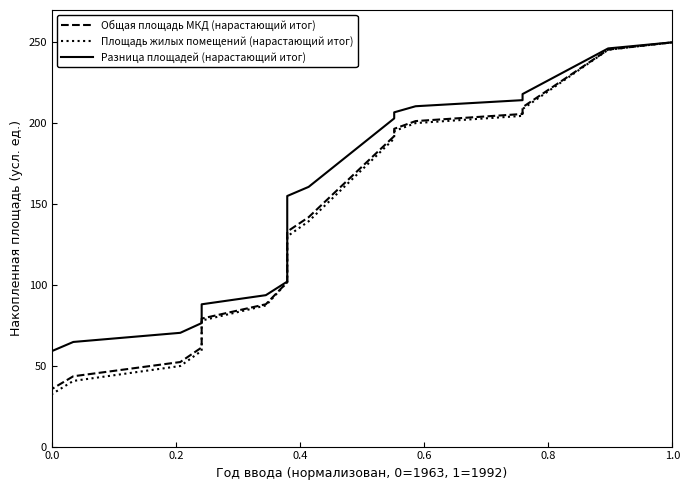

Does the chart display data point markers on the line(s)?

No